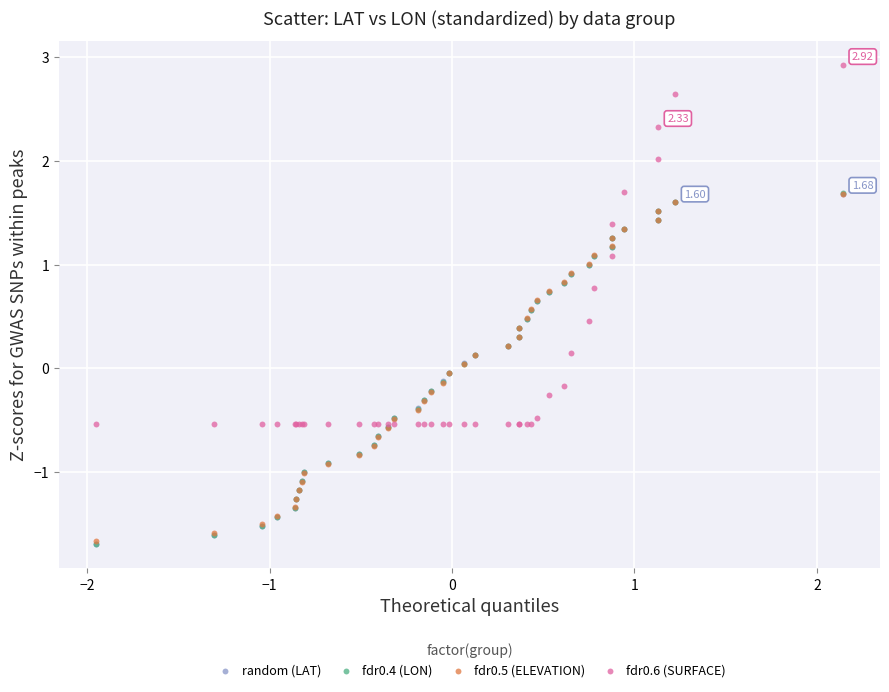

What are all the series names shown in the legend?

random (LAT), fdr0.4 (LON), fdr0.5 (ELEVATION), fdr0.6 (SURFACE)